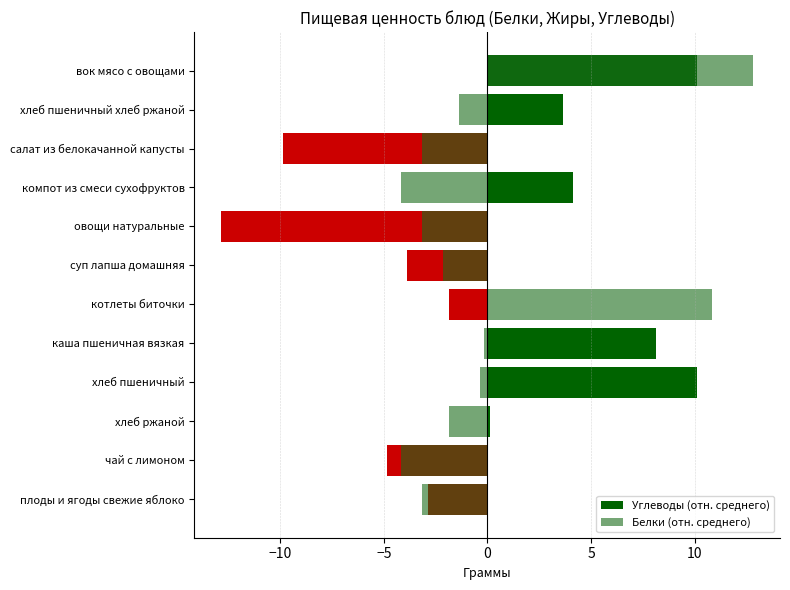

Does the chart contain stacked bars?

No